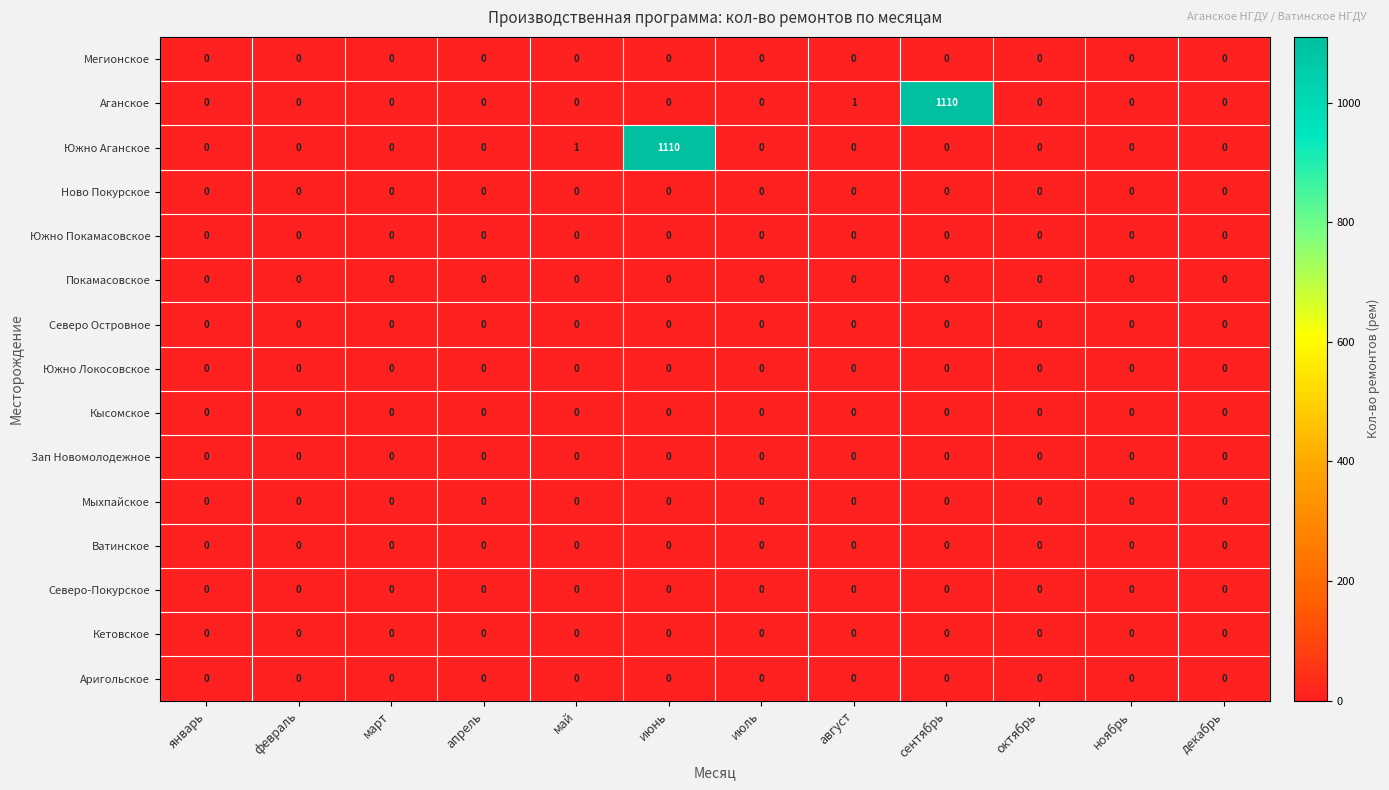

What is the maximum value shown in the chart?

1110